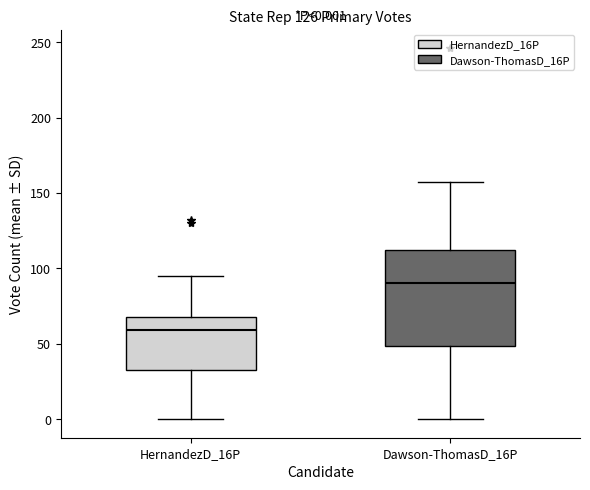

Which box has the highest median line?

Dawson-ThomasD_16P